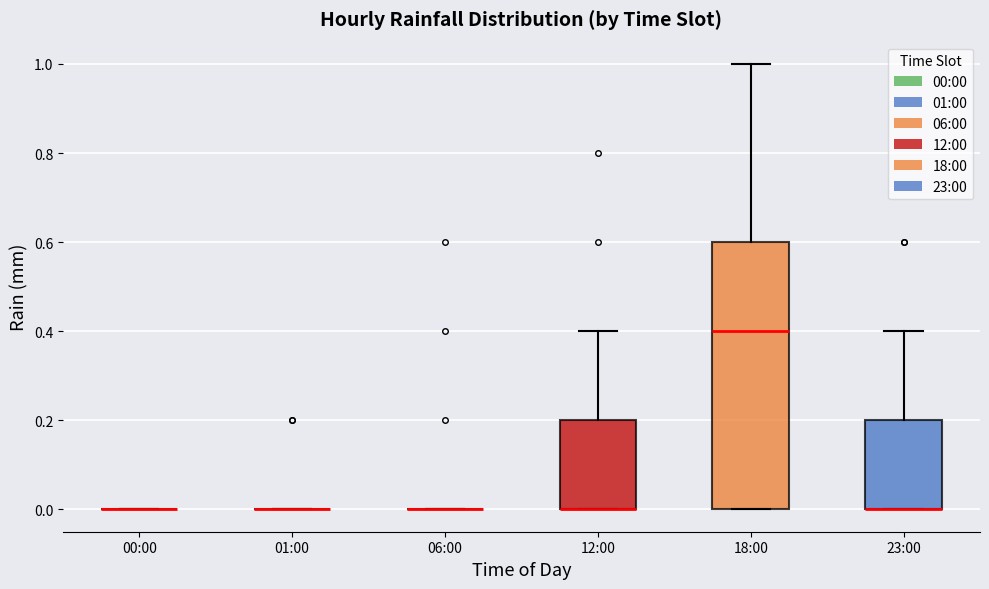

Reading left to right, read every box against the y-axis: the position of its median line, the range the box covers, and the ends of its whiskers. The values are not printed on the chart, so give them approximately, as read against the axis.

00:00: box collapsed to a line at 0.0, whiskers 0.0 to 0.0
01:00: box collapsed to a line at 0.0, whiskers 0.0 to 0.0
06:00: box collapsed to a line at 0.0, whiskers 0.0 to 0.0
12:00: median 0.0 (drawn on the box's lower edge), box 0.0 to 0.2, whiskers 0.0 to 0.4
18:00: median 0.4, box 0.0 to 0.6, whiskers 0.0 to 1.0
23:00: median 0.0 (drawn on the box's lower edge), box 0.0 to 0.2, whiskers 0.0 to 0.4